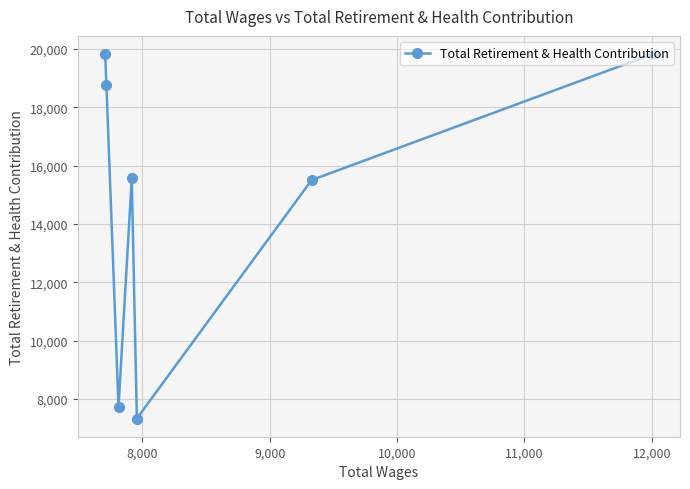

What is the greatest value displayed?

19825